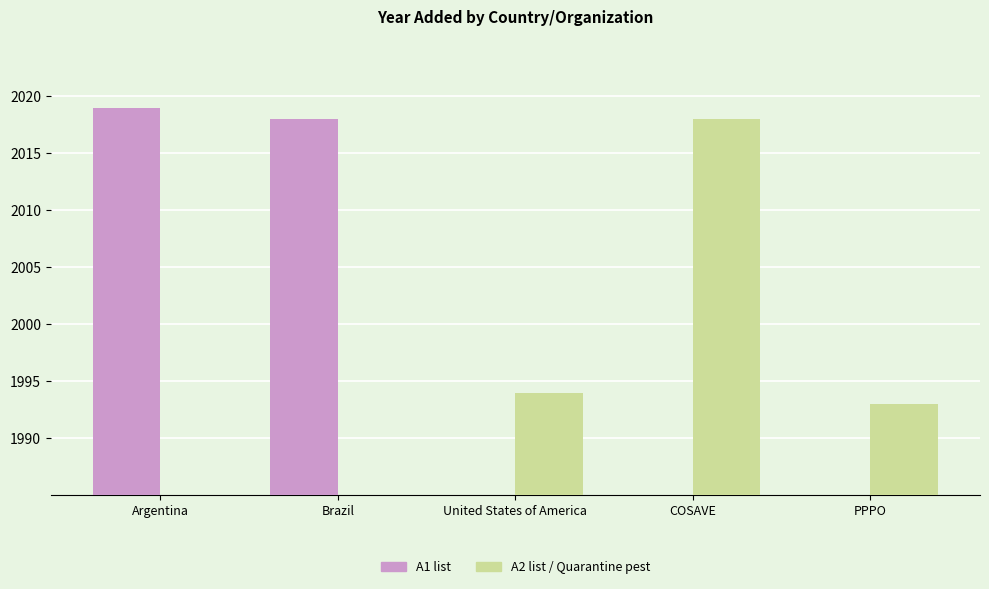

What is the difference between the maximum and minimum values?

26